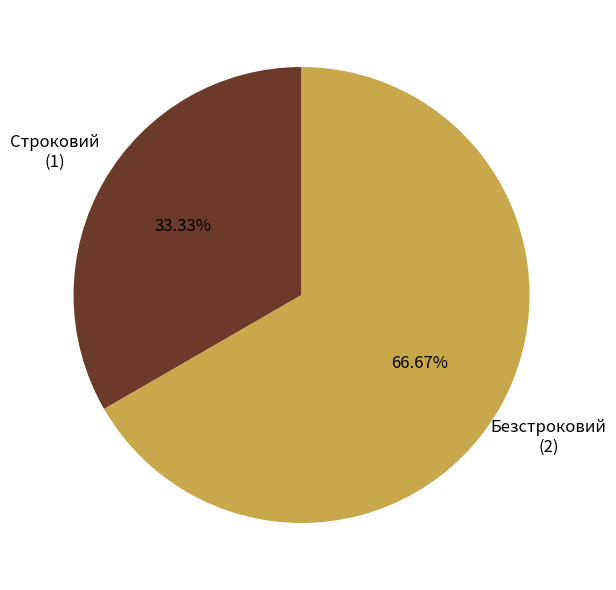

To the nearest percent, what is the difference between the Безстроковий and Строковий slice percentages?

33%